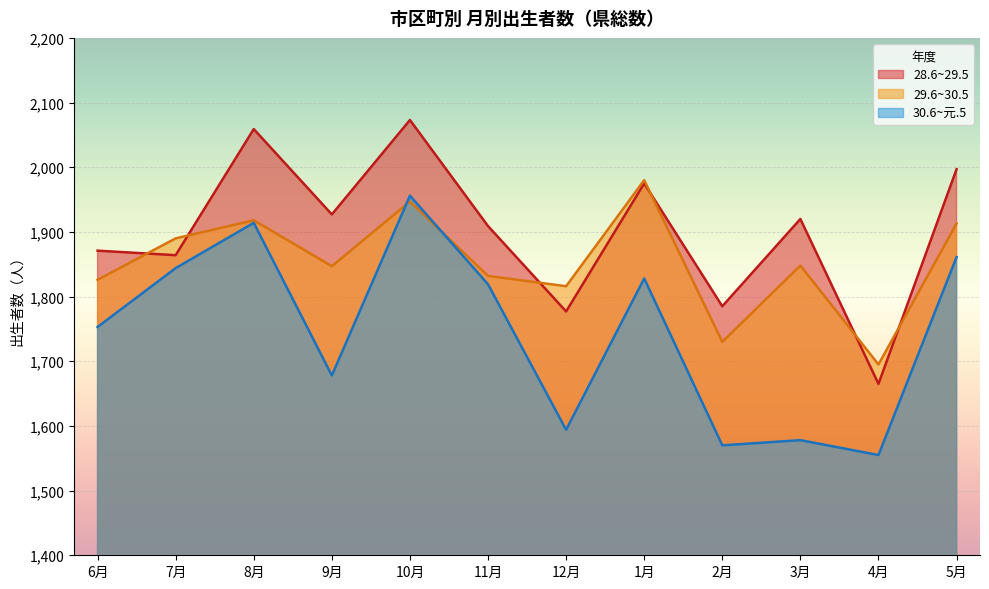

How many data points does each series have?

12